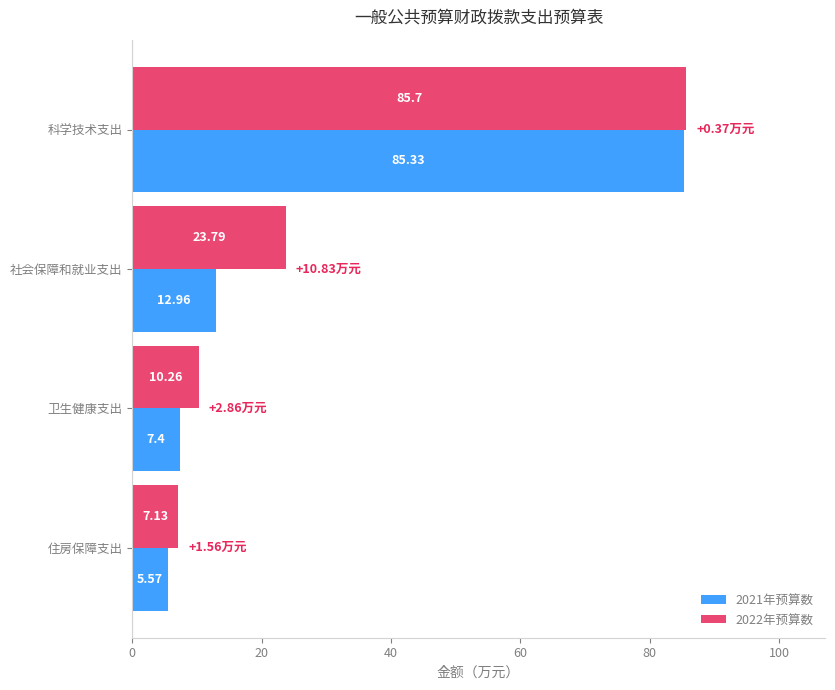

At which label is 2021年预算数 closest to 45?

社会保障和就业支出